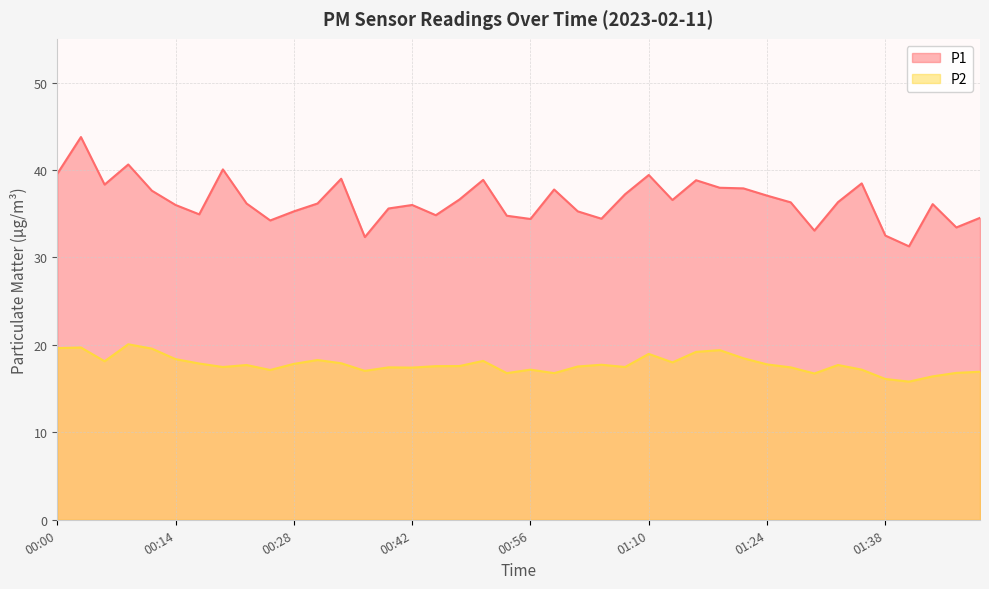

Where is P1 nearest to the value 37?

01:24